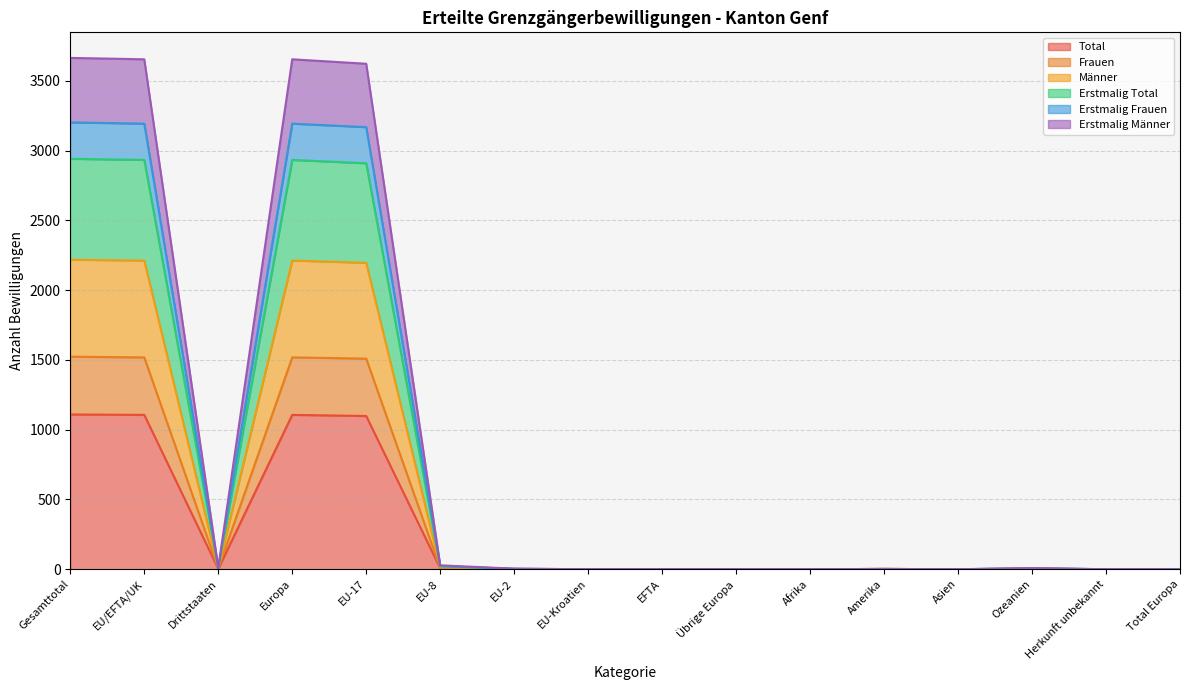

What are all the series names shown in the legend?

Total, Frauen, Männer, Erstmalig Total, Erstmalig Frauen, Erstmalig Männer